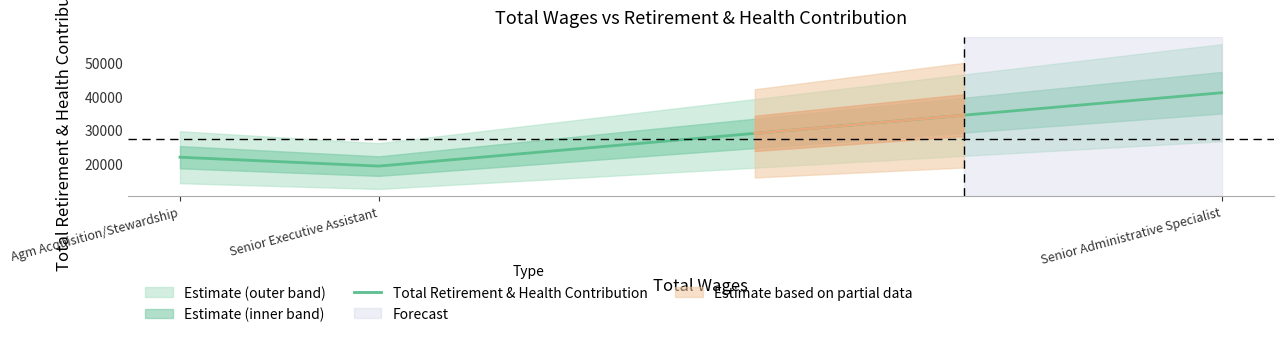

What is the highest value of the Total Retirement & Health Contribution series?

41018.0